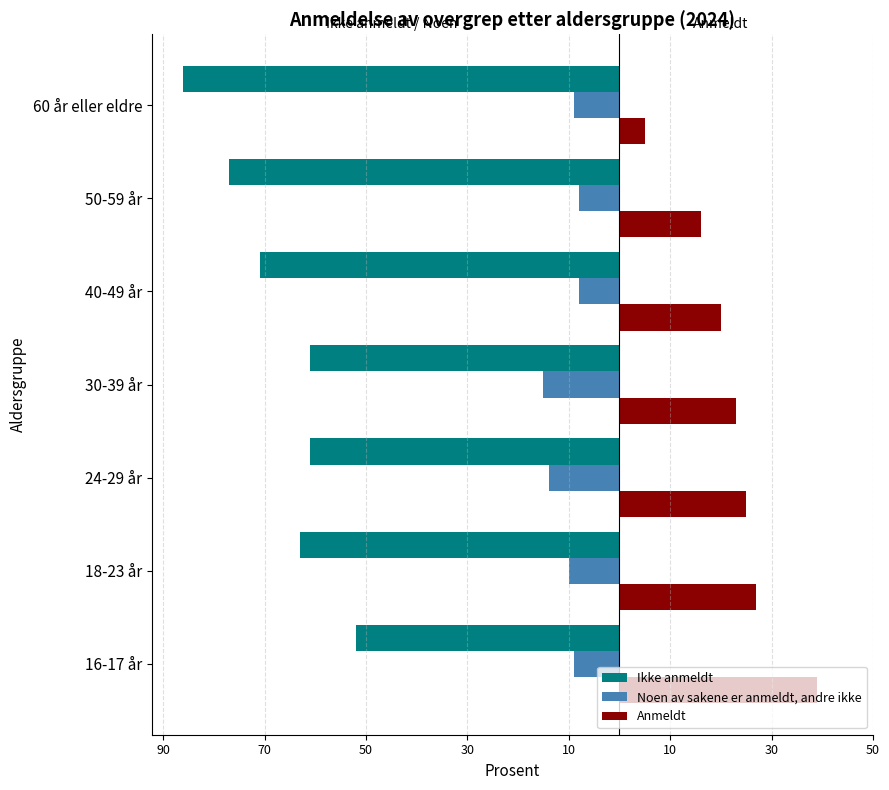

What are all the series names shown in the legend?

Ikke anmeldt, Noen av sakene er anmeldt, andre ikke, Anmeldt